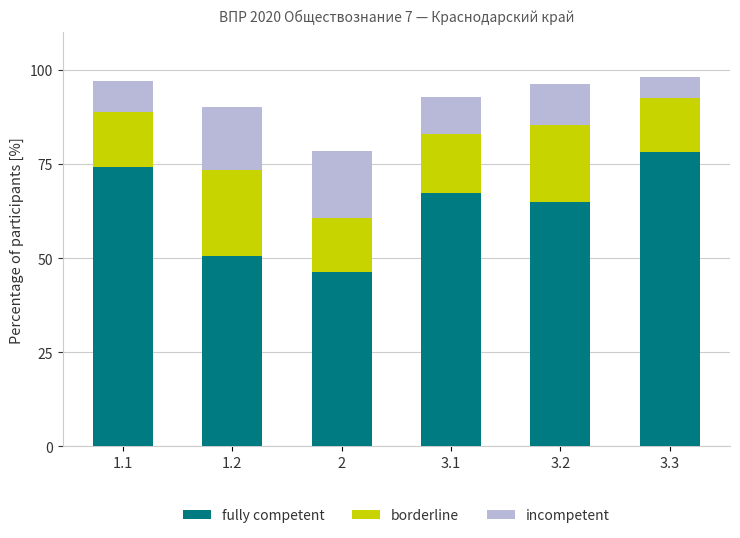

What is the difference between the fully competent values at 1.2 and 3.3?

27.8